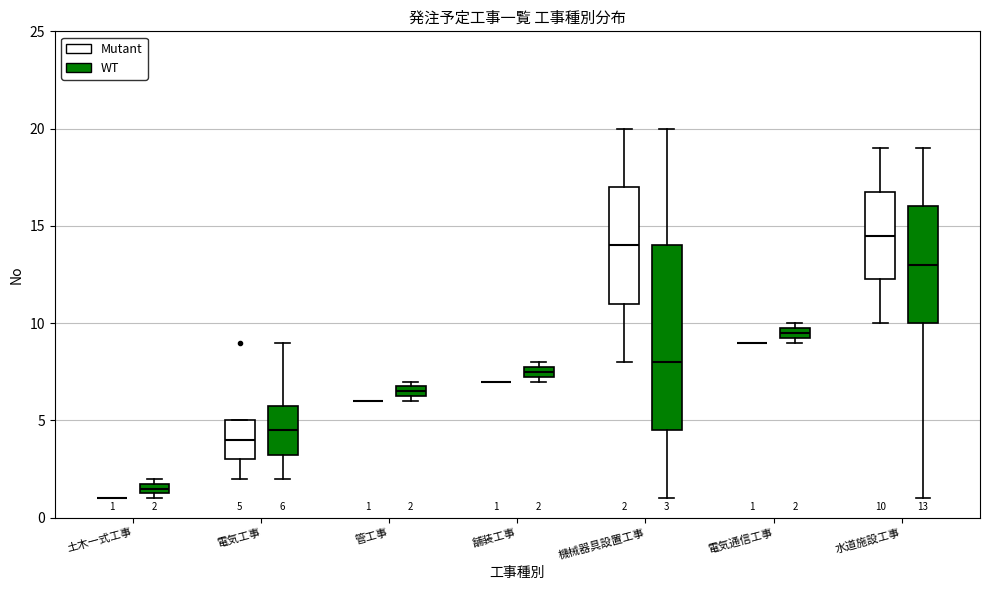

Comparing the boxes themselves (not the whiskers), which one is the tallest?

機械器具設置工事 (WT)